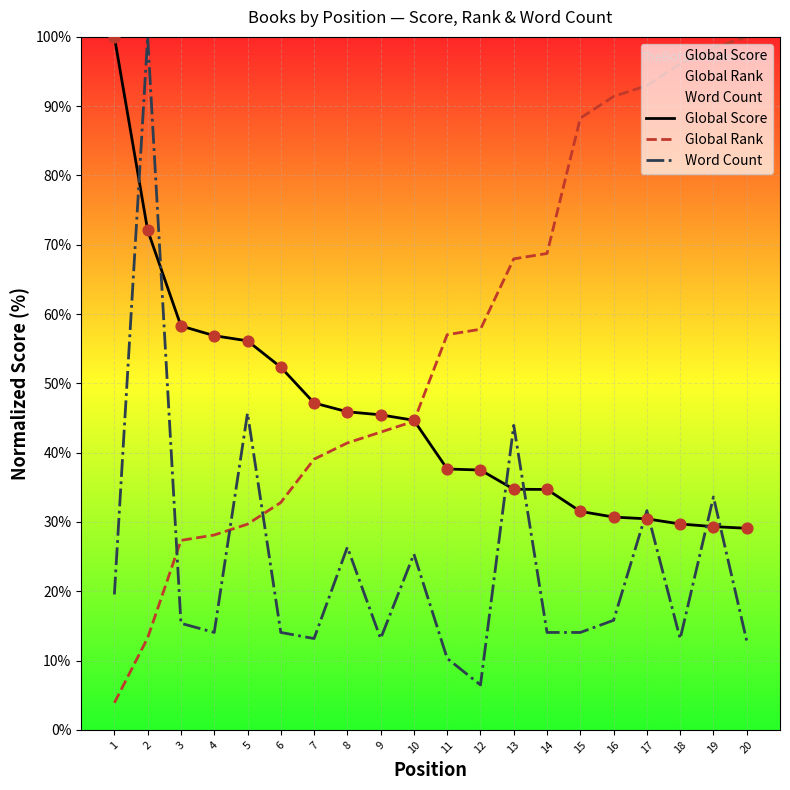

What are all the series names shown in the legend?

Global Score, Global Rank, Word Count